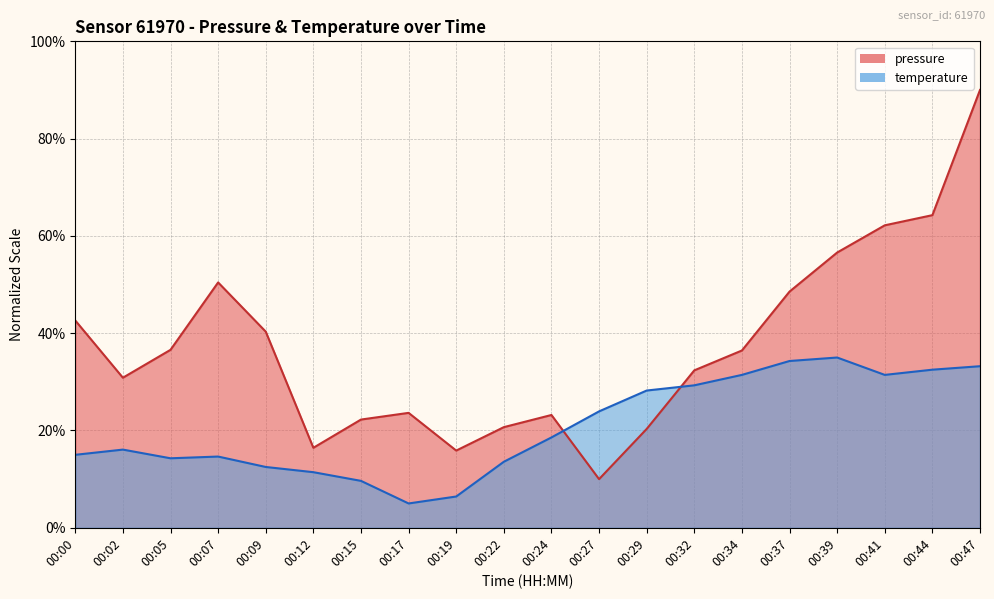

Count the number of categories in the chart.

20